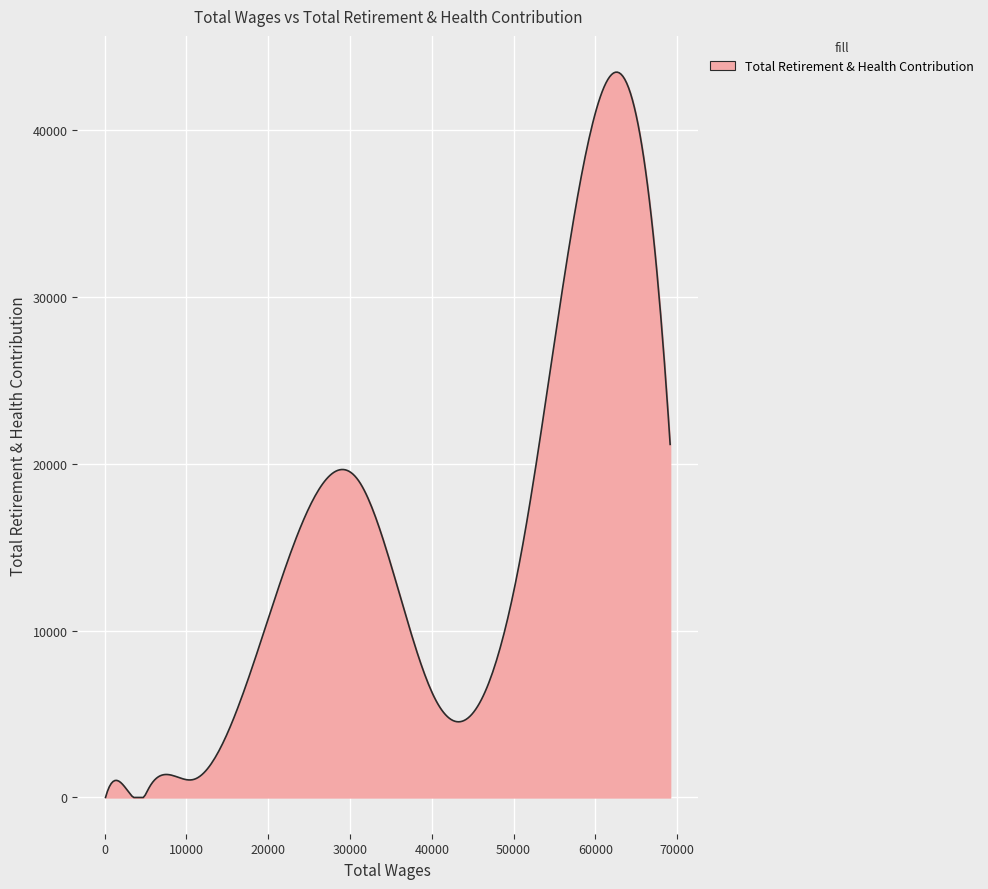

What is the maximum value shown in the chart?

43449.6